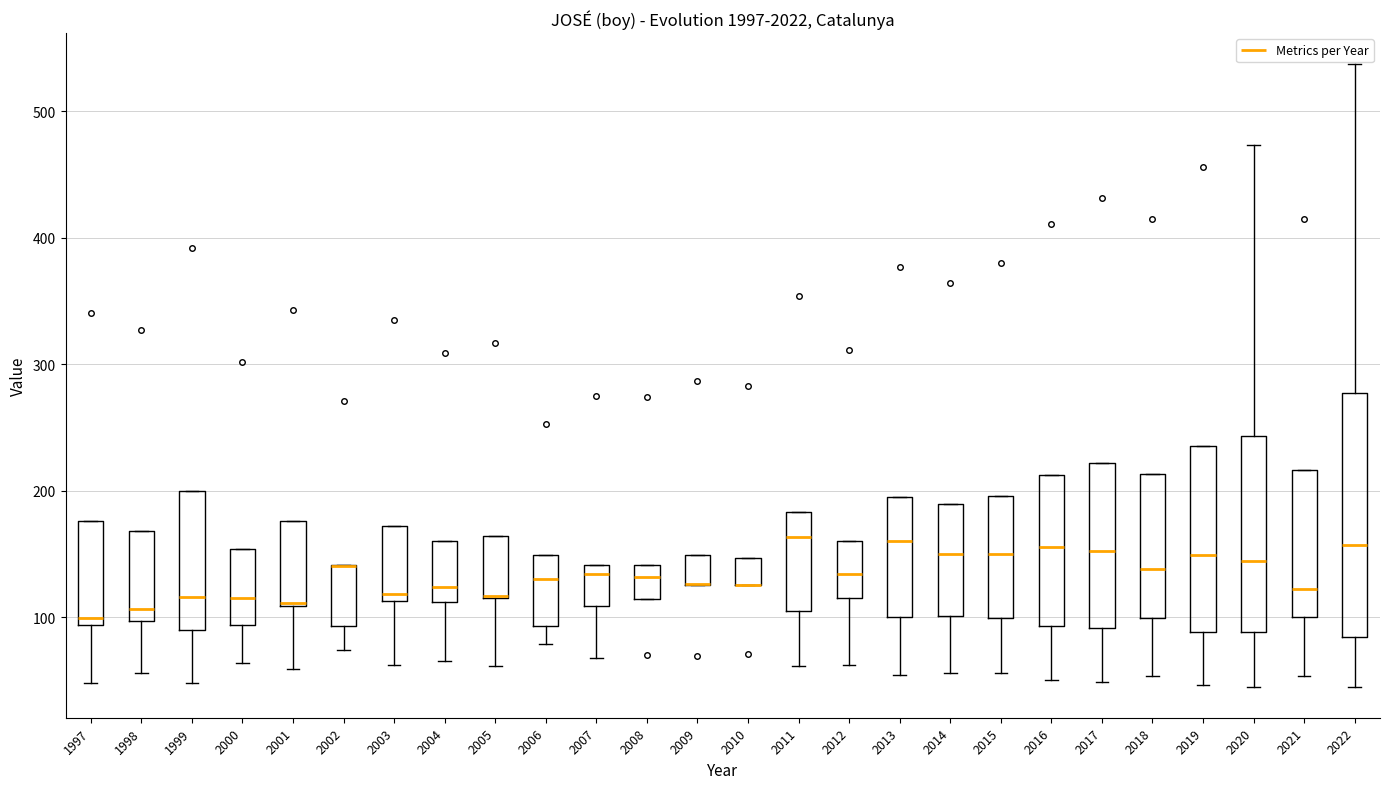

Where does the median line of the box at x = 2016 sit on the y-axis? The values are not printed on the chart, so give them approximately, as read against the axis.

160